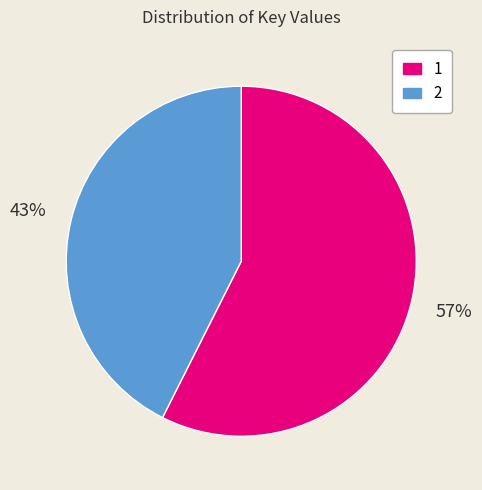

To the nearest percent, what is the combined percentage of 2 and 1?

100%